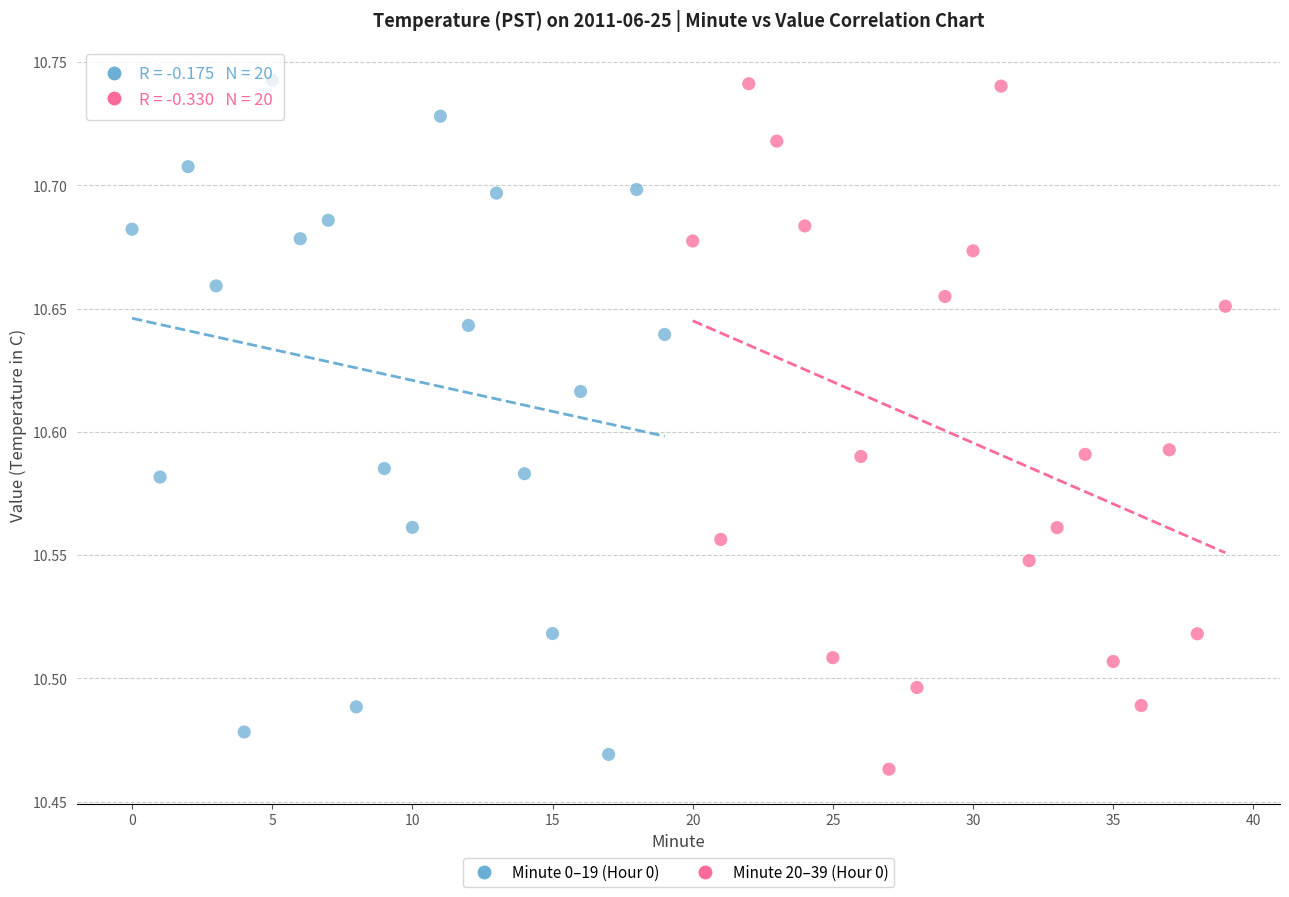

Which series contains the lowest Y value?

Minute 20–39 (Hour 0)